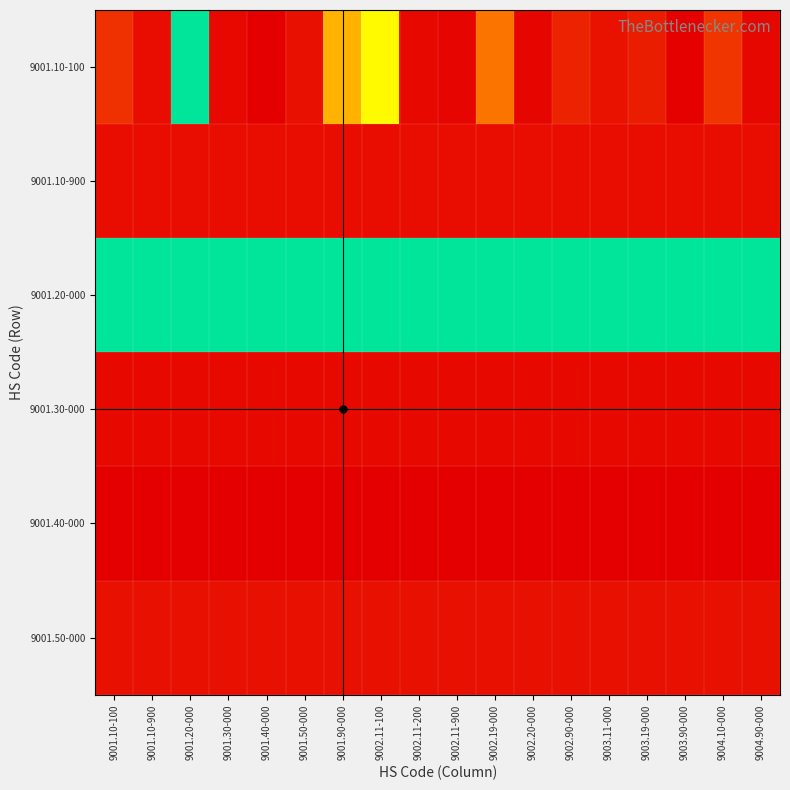

Reading left to right, what are all the values shown in this chart?

9001.10-100: 9001.10-100=2479979	9001.10-900=722097	9001.20-000=19522308	9001.30-000=473863	9001.40-000=910	9001.50-000=857428	9001.90-000=9088910	9002.11-100=12742264	9002.11-200=424667	9002.11-900=334145	9002.19-000=5932758	9002.20-000=351441	9002.90-000=1867767	9003.11-000=958223	9003.19-000=1523245	9003.90-000=105182	9004.10-000=2748098	9004.90-000=404281
9001.10-900: 9001.10-100=722097	9001.10-900=722097	9001.20-000=722097	9001.30-000=722097	9001.40-000=722097	9001.50-000=722097	9001.90-000=722097	9002.11-100=722097	9002.11-200=722097	9002.11-900=722097	9002.19-000=722097	9002.20-000=722097	9002.90-000=722097	9003.11-000=722097	9003.19-000=722097	9003.90-000=722097	9004.10-000=722097	9004.90-000=722097
9001.20-000: 9001.10-100=19522308	9001.10-900=19522308	9001.20-000=19522308	9001.30-000=19522308	9001.40-000=19522308	9001.50-000=19522308	9001.90-000=19522308	9002.11-100=19522308	9002.11-200=19522308	9002.11-900=19522308	9002.19-000=19522308	9002.20-000=19522308	9002.90-000=19522308	9003.11-000=19522308	9003.19-000=19522308	9003.90-000=19522308	9004.10-000=19522308	9004.90-000=19522308
9001.30-000: 9001.10-100=473863	9001.10-900=473863	9001.20-000=473863	9001.30-000=473863	9001.40-000=473863	9001.50-000=473863	9001.90-000=473863	9002.11-100=473863	9002.11-200=473863	9002.11-900=473863	9002.19-000=473863	9002.20-000=473863	9002.90-000=473863	9003.11-000=473863	9003.19-000=473863	9003.90-000=473863	9004.10-000=473863	9004.90-000=473863
9001.40-000: 9001.10-100=910	9001.10-900=910	9001.20-000=910	9001.30-000=910	9001.40-000=910	9001.50-000=910	9001.90-000=910	9002.11-100=910	9002.11-200=910	9002.11-900=910	9002.19-000=910	9002.20-000=910	9002.90-000=910	9003.11-000=910	9003.19-000=910	9003.90-000=910	9004.10-000=910	9004.90-000=910
9001.50-000: 9001.10-100=857428	9001.10-900=857428	9001.20-000=857428	9001.30-000=857428	9001.40-000=857428	9001.50-000=857428	9001.90-000=857428	9002.11-100=857428	9002.11-200=857428	9002.11-900=857428	9002.19-000=857428	9002.20-000=857428	9002.90-000=857428	9003.11-000=857428	9003.19-000=857428	9003.90-000=857428	9004.10-000=857428	9004.90-000=857428